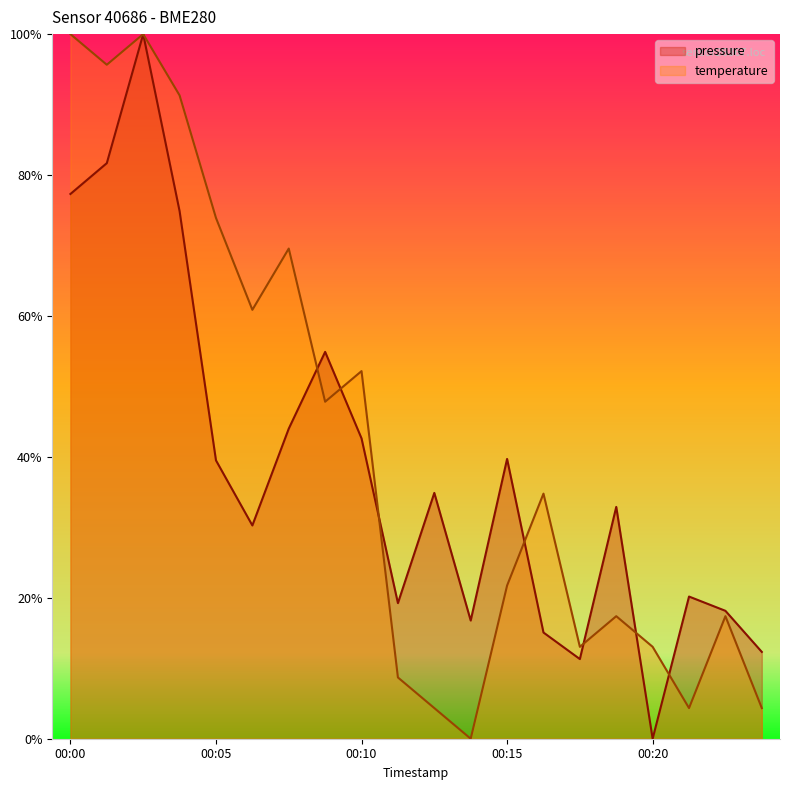

List the series in order of their peak value, highest first.

pressure, temperature